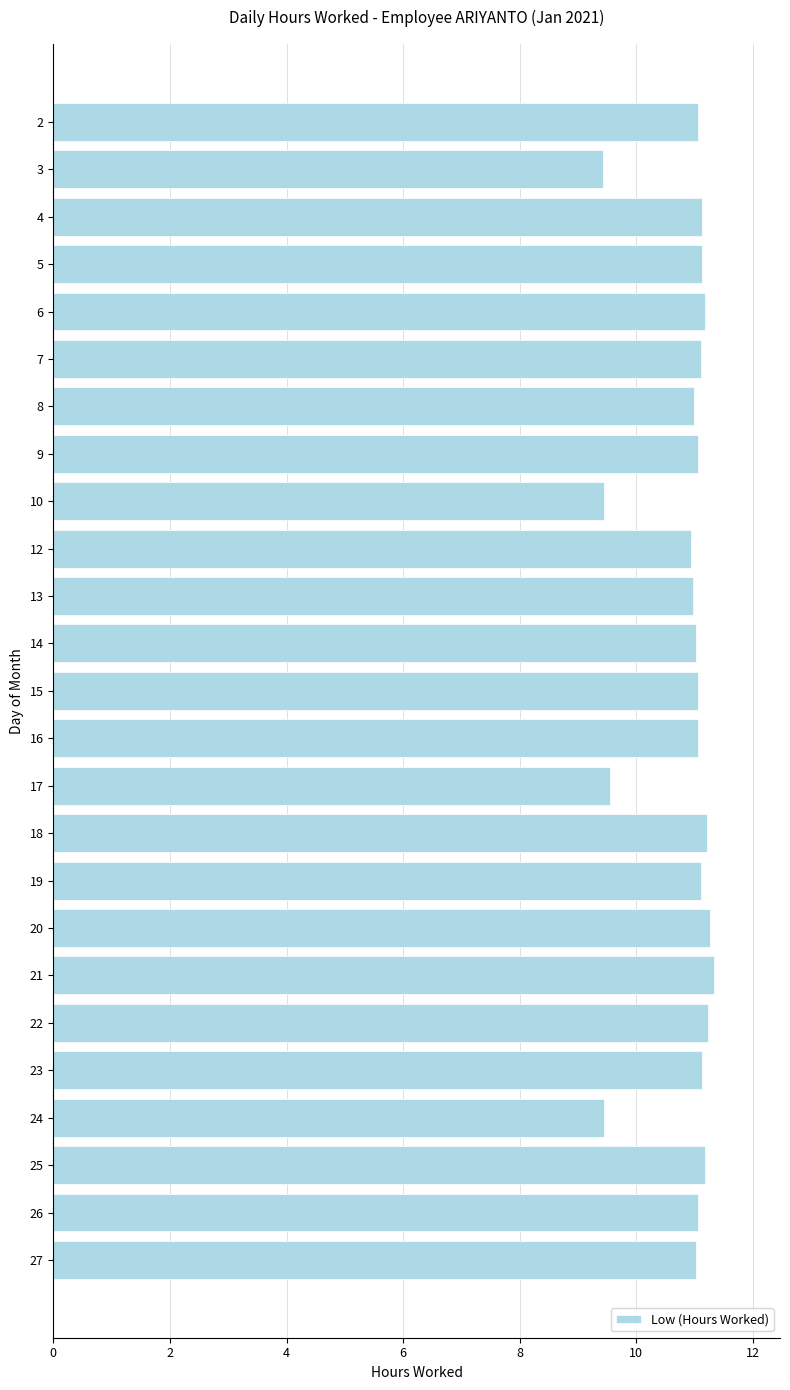

Approximately how many times larger is the value at 9 compared to 16?

1.0